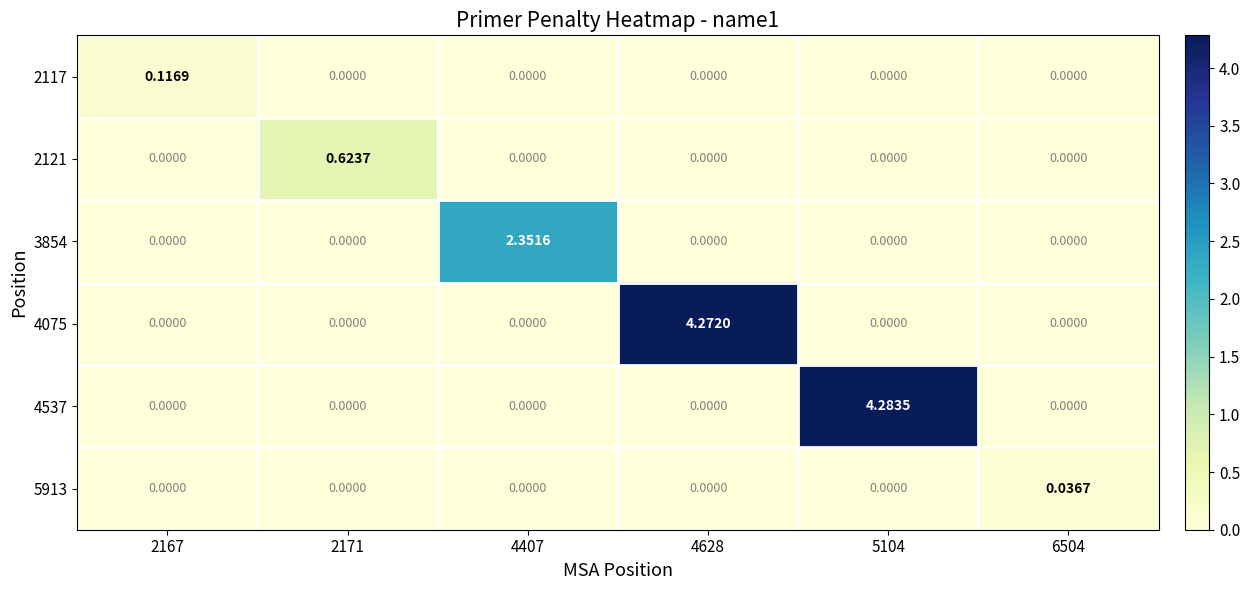

Is the value of 3854 at 4407 greater than the value of 5913 at 2167?

Yes